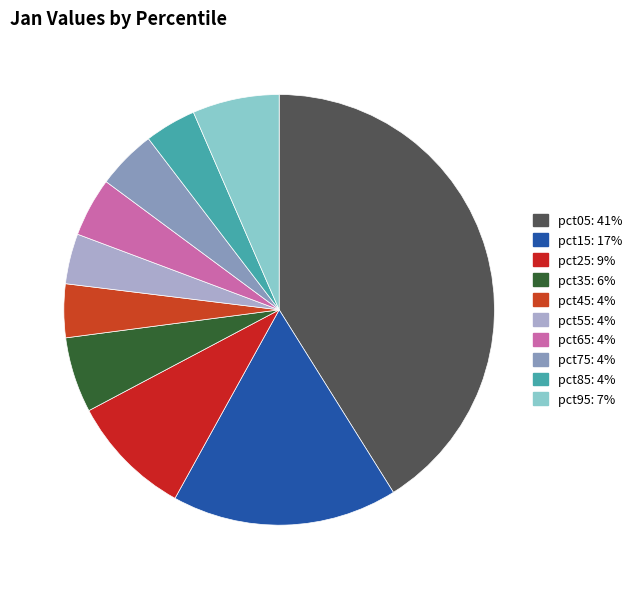

Does pct05 account for over 50% of the chart?

No